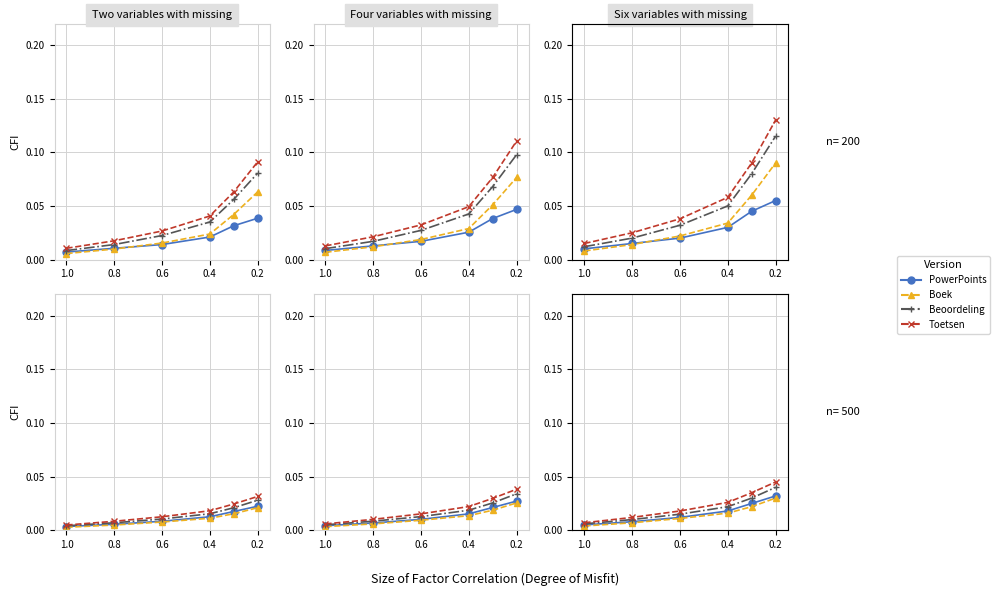

At which label is Toetsen closest to 0?

1.0